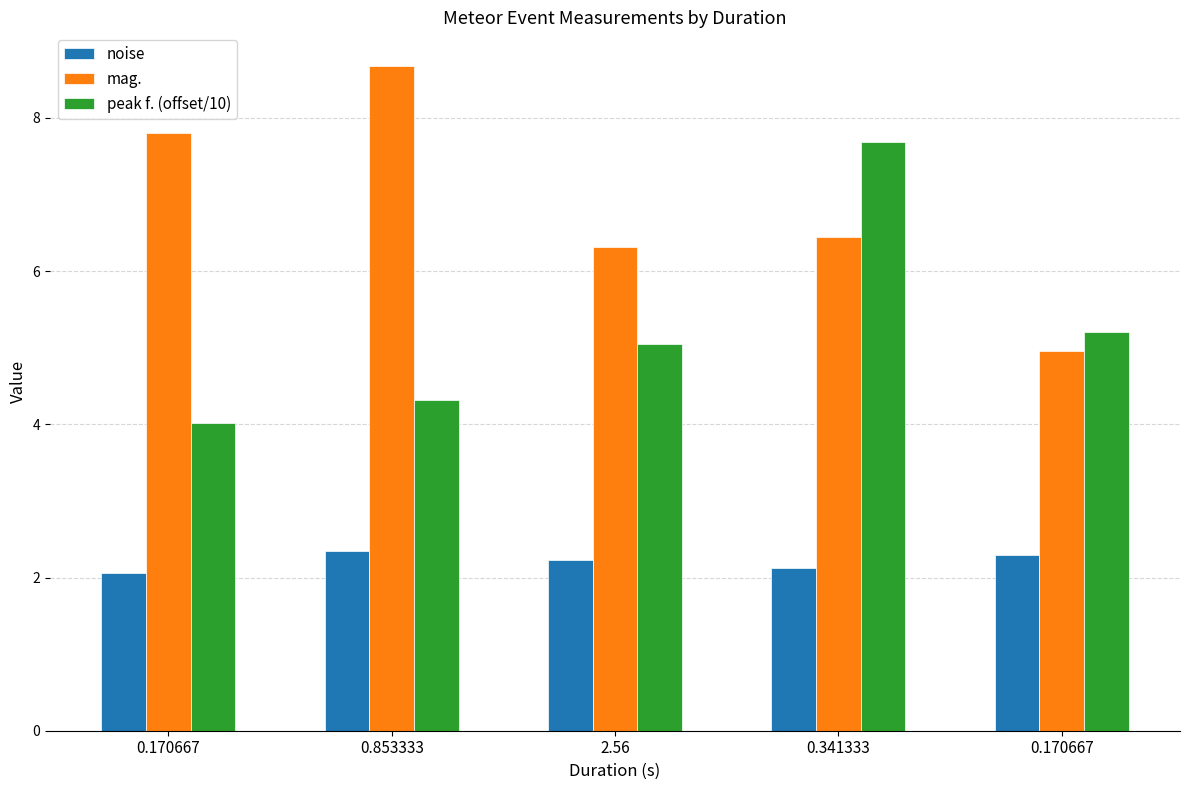

Reading right to left, extract all data points from this chart.

noise: 0.170667=2.3	0.341333=2.1	2.56=2.2	0.853333=2.3	0.170667=2.1
mag.: 0.170667=5.0	0.341333=6.4	2.56=6.3	0.853333=8.7	0.170667=7.8
peak f. (offset/10): 0.170667=5.2	0.341333=7.7	2.56=5.0	0.853333=4.3	0.170667=4.0